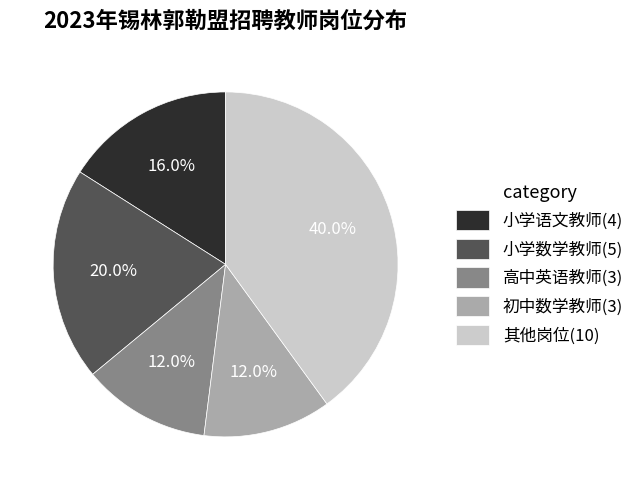

Do 初中数学教师(3) and 其他岗位(10) together represent more than half of the pie?

Yes